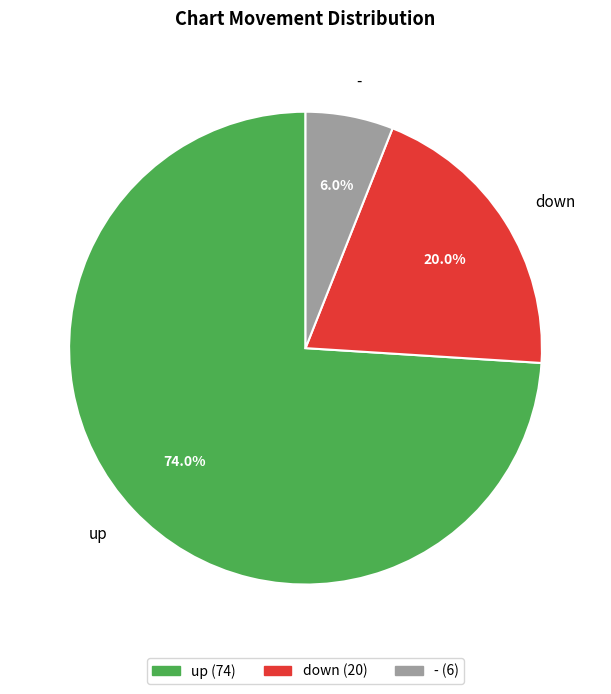

How many segments does this pie chart have?

3